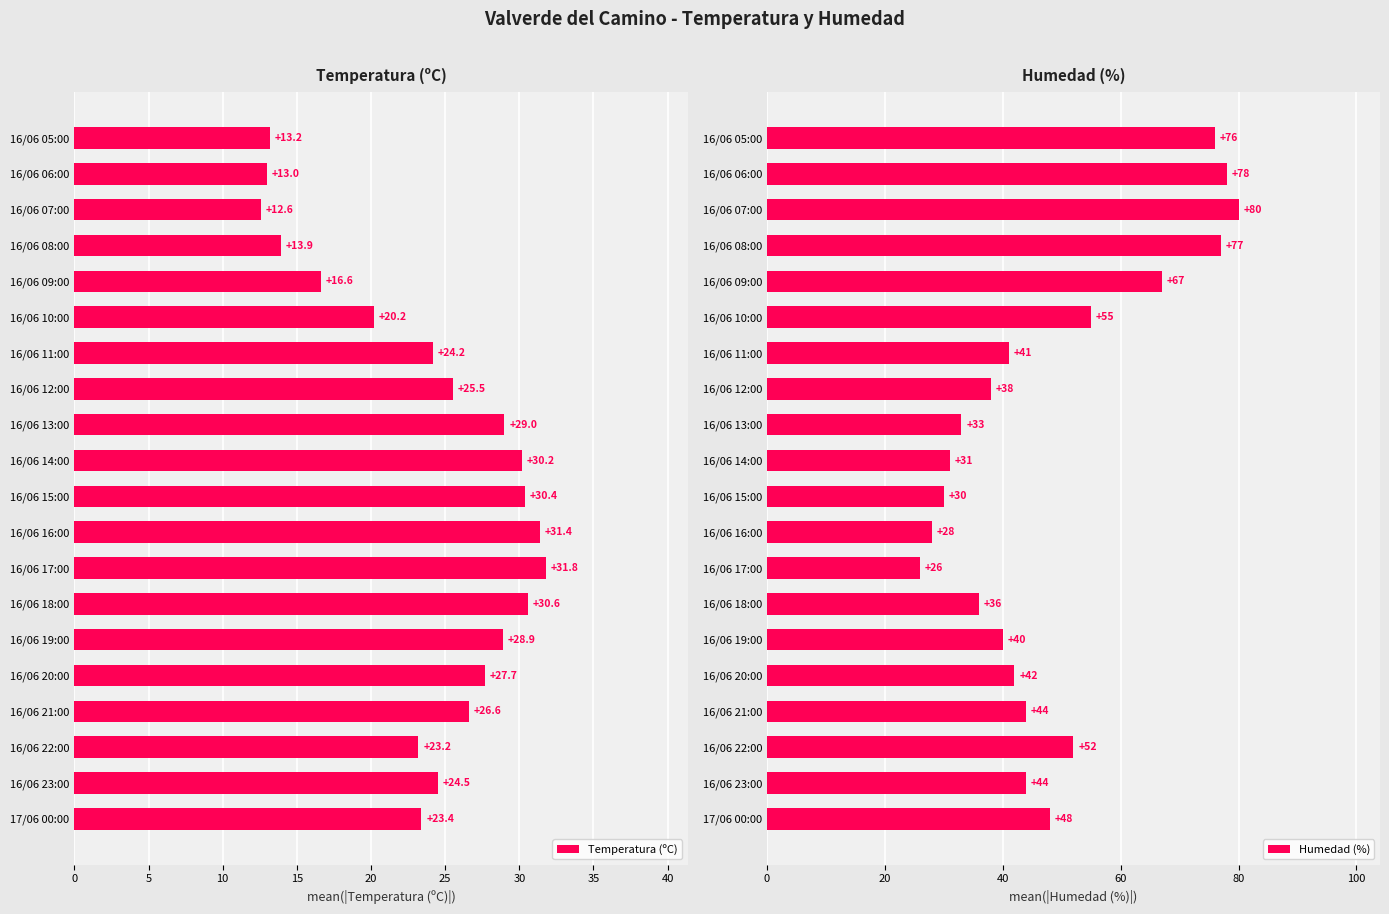

Where is Humedad (%) nearest to the value 53?

16/06 22:00